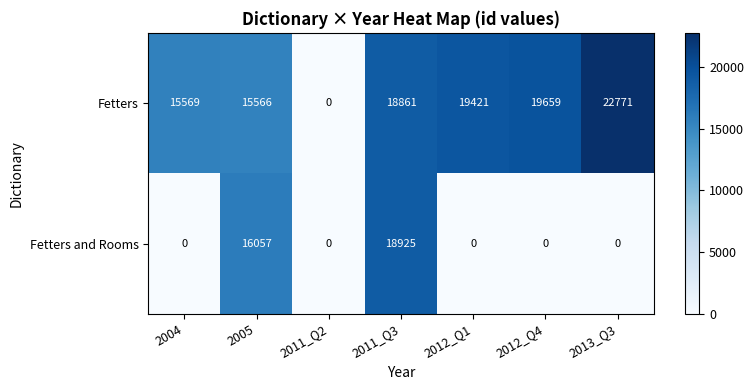

What is the difference between the Fetters and Rooms values at 2011_Q3 and 2012_Q4?

18925